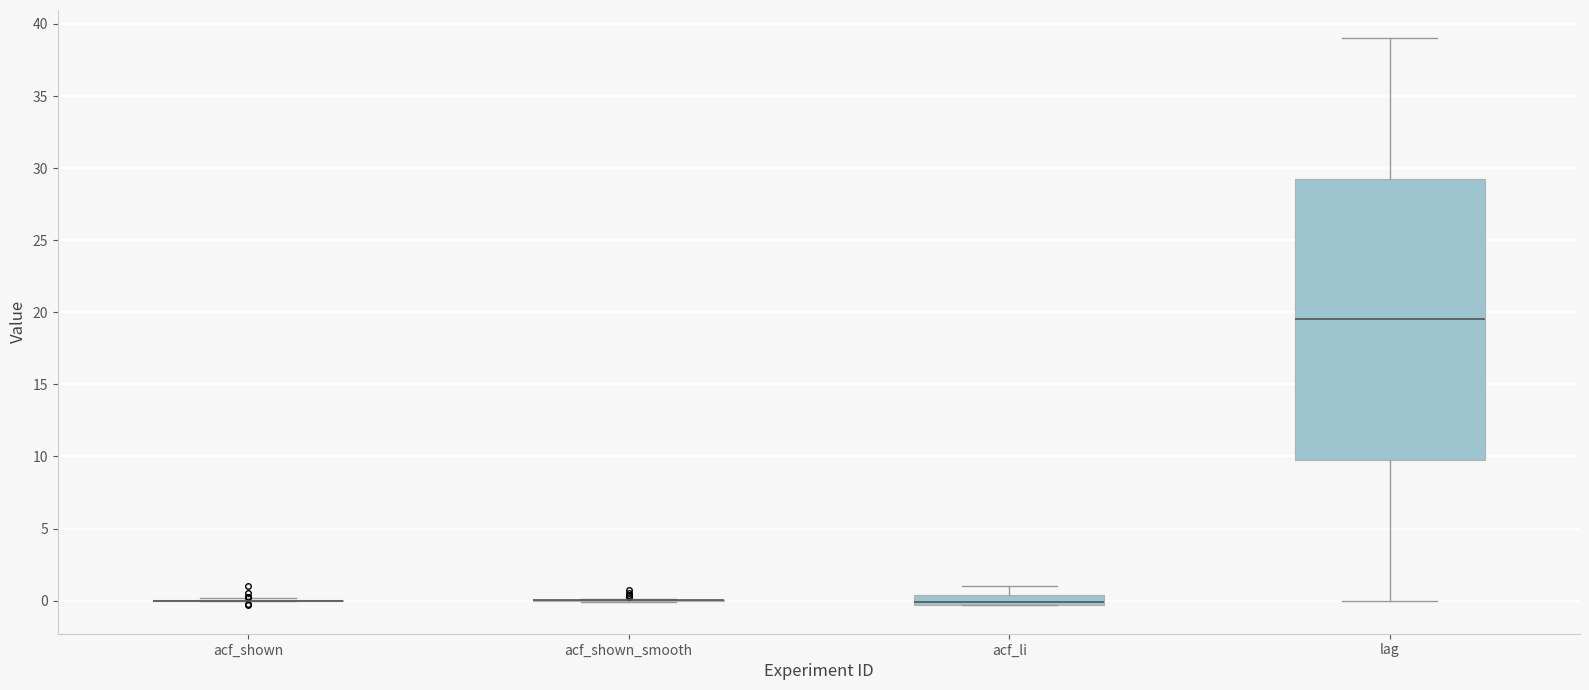

Which box is the tallest, from its lower edge to its upper edge?

lag